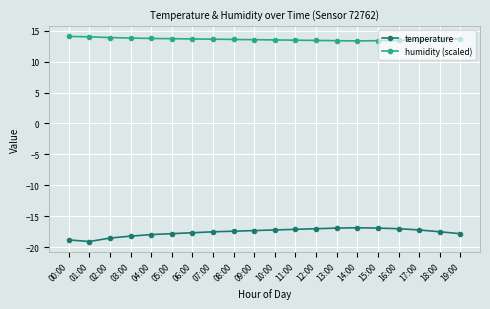

True or false: humidity (scaled) and temperature cross at least once.

False